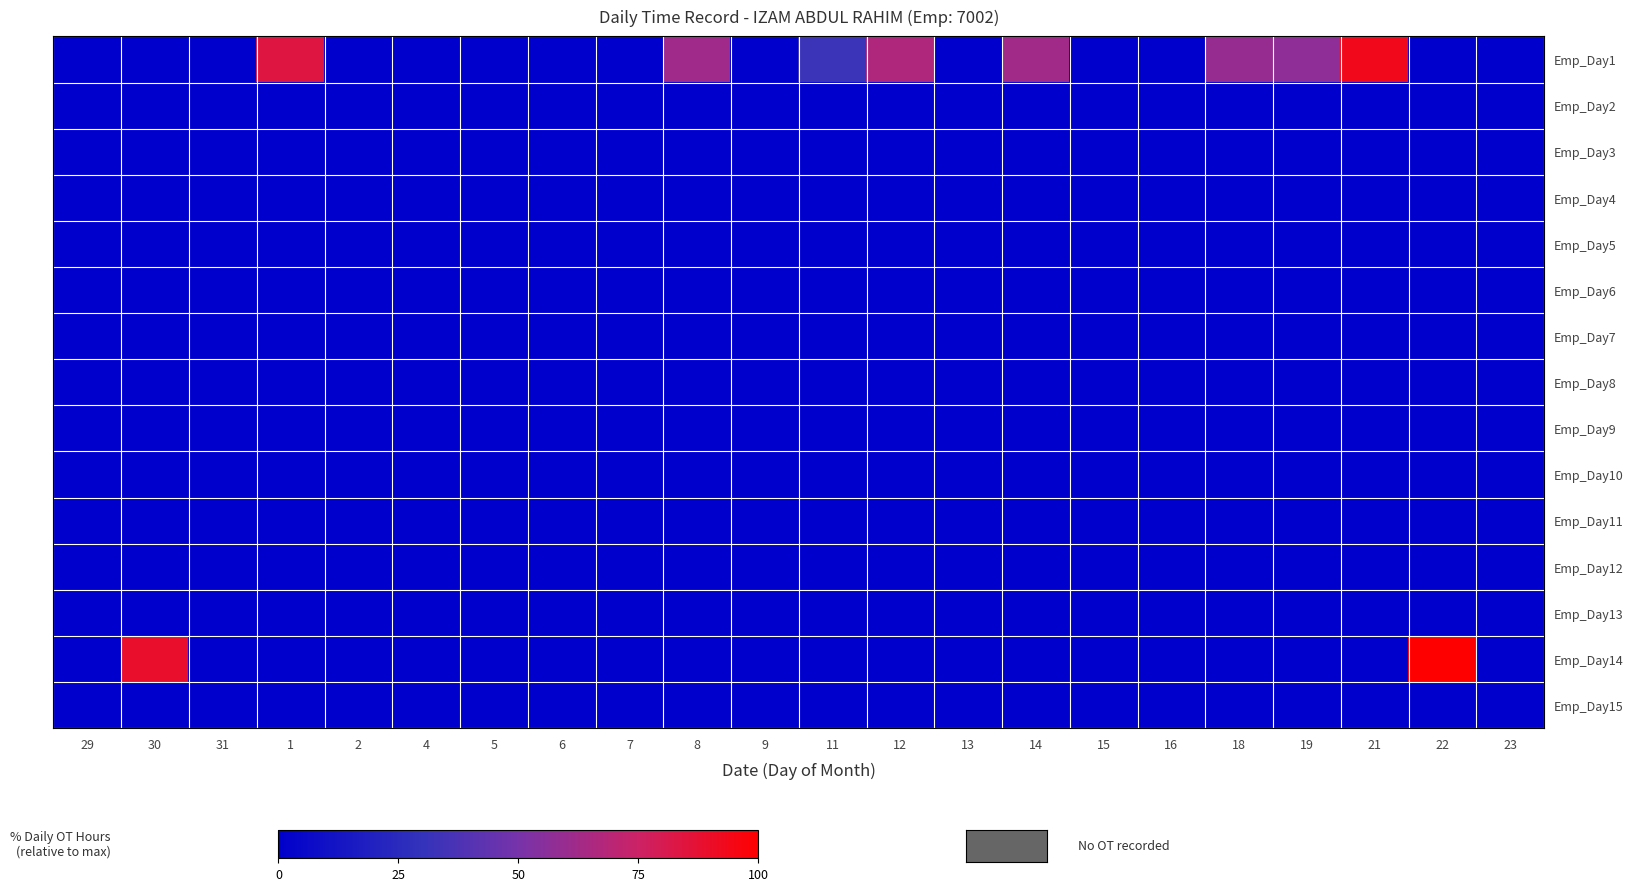

What is the greatest value displayed?

100.0